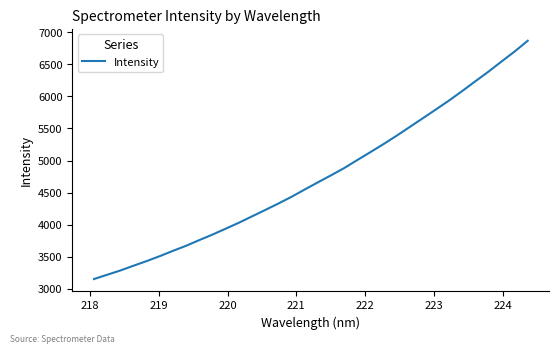

What is the difference between the maximum and minimum values?

3714.6